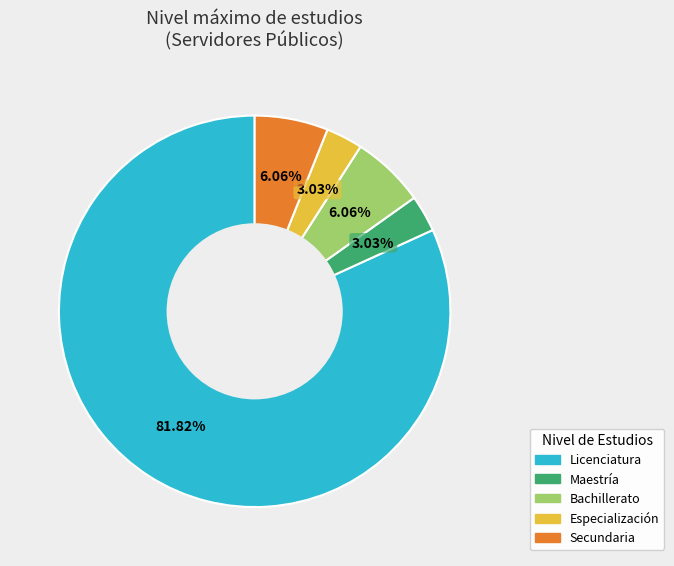

What is the ratio of the value at Maestría to the value at Bachillerato?

0.5